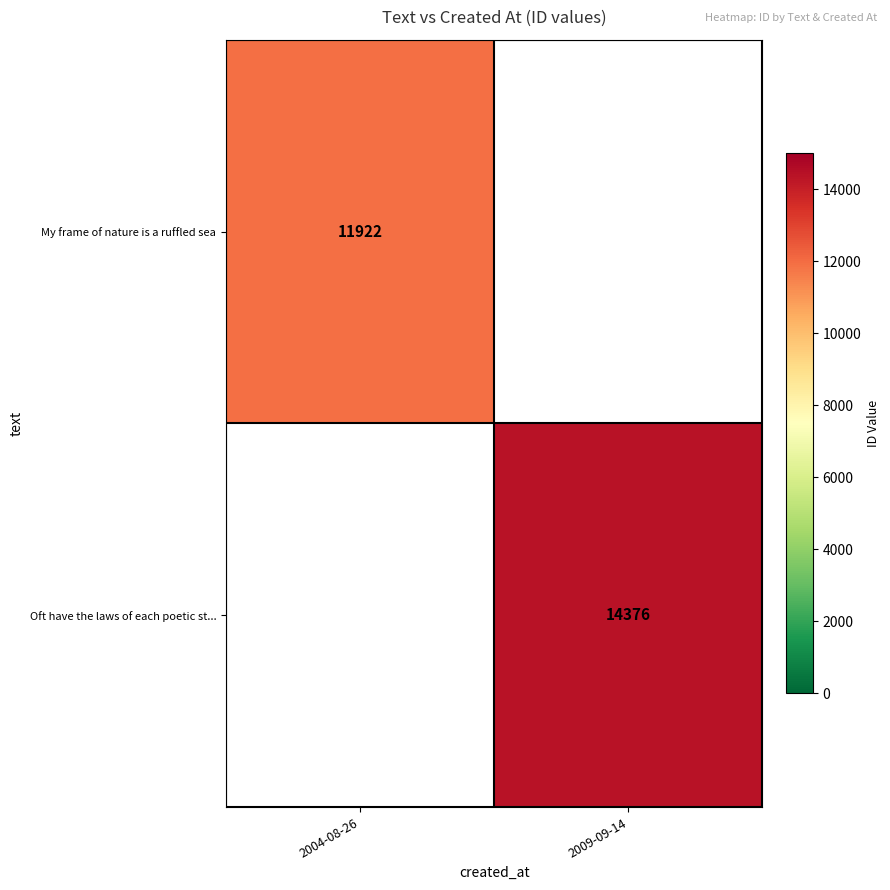

Which has a higher value, 2004-08-26 or 2009-09-14?

2009-09-14